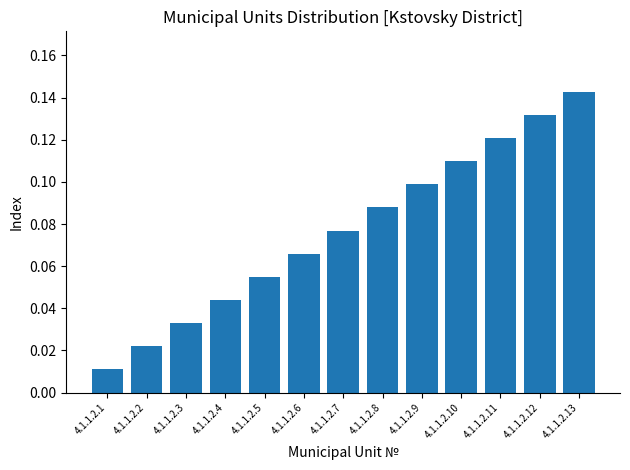

Are the bars grouped side by side (vs. stacked)?

No